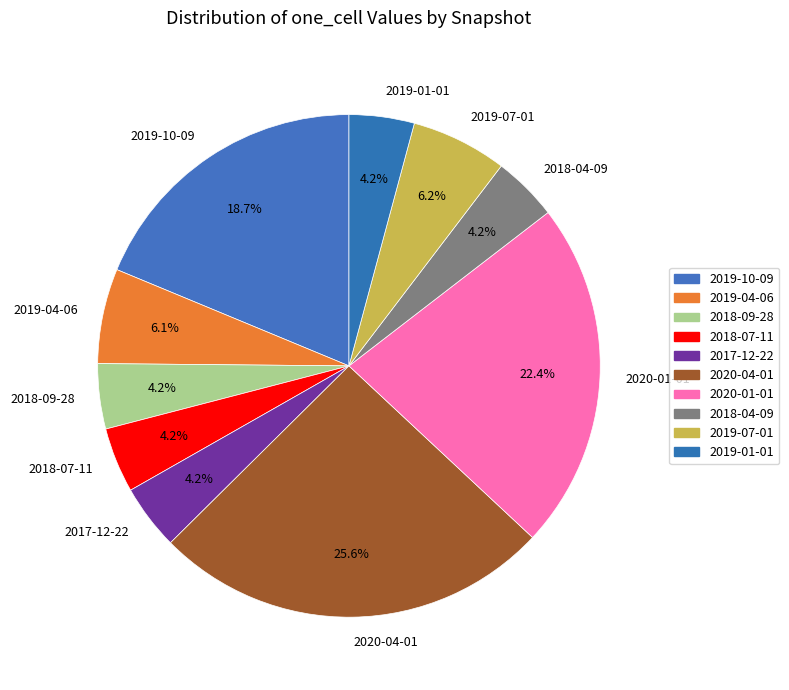

Count the number of slices in the pie.

10